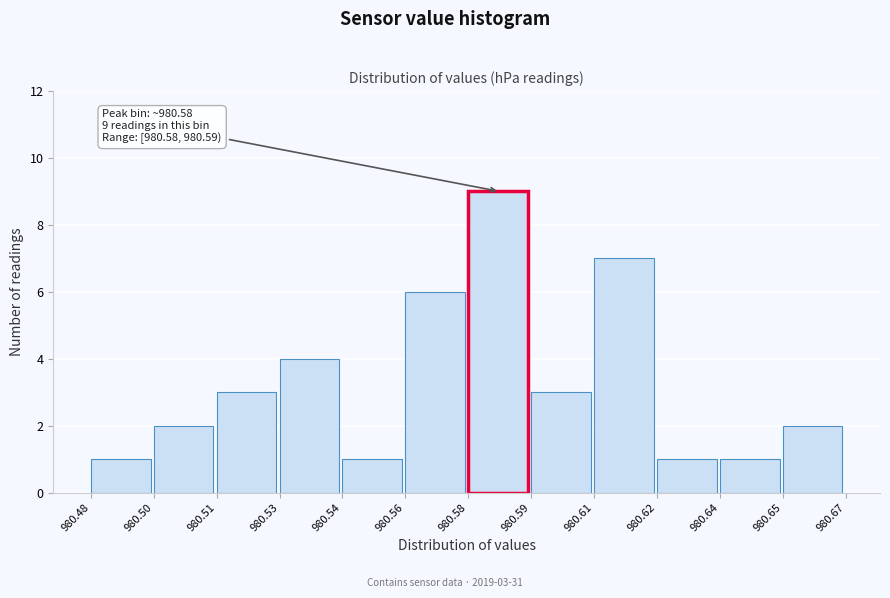

Reading right to left, extract all data points from this chart.

980.65=2	980.64=1	980.62=1	980.61=7	980.59=3	980.58=9	980.56=6	980.54=1	980.53=4	980.51=3	980.50=2	980.48=1